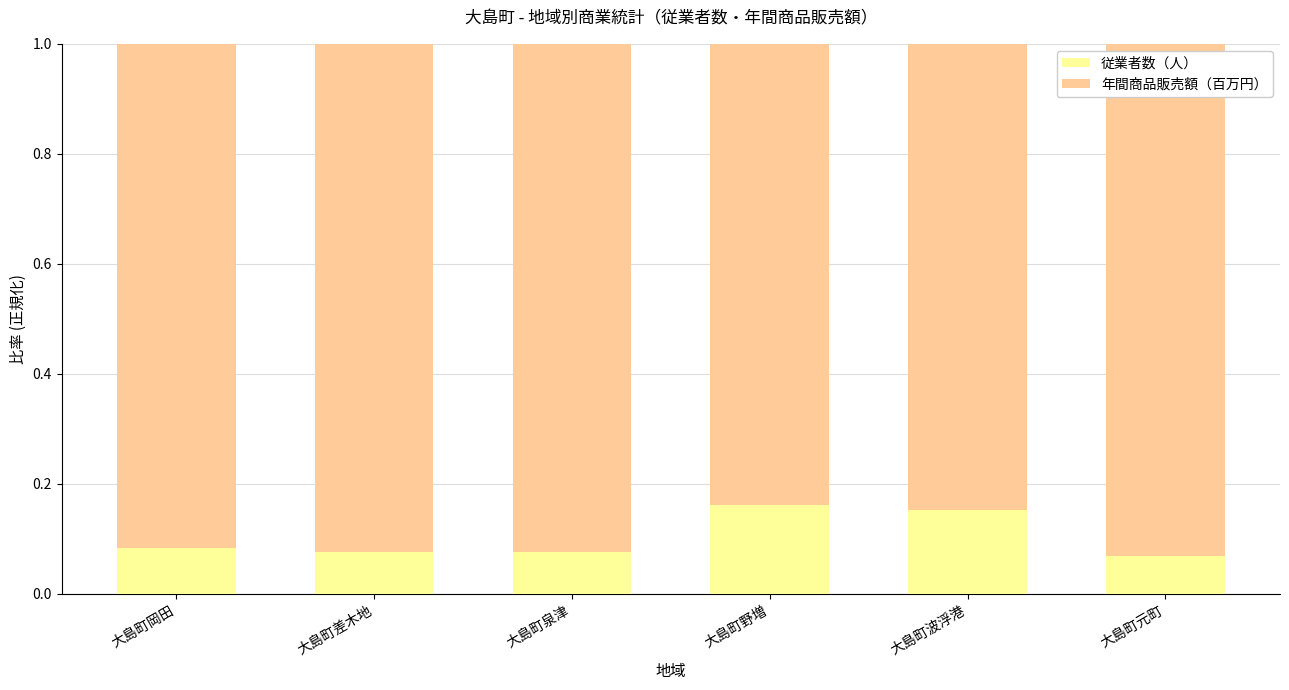

Count the number of data series in this chart.

2